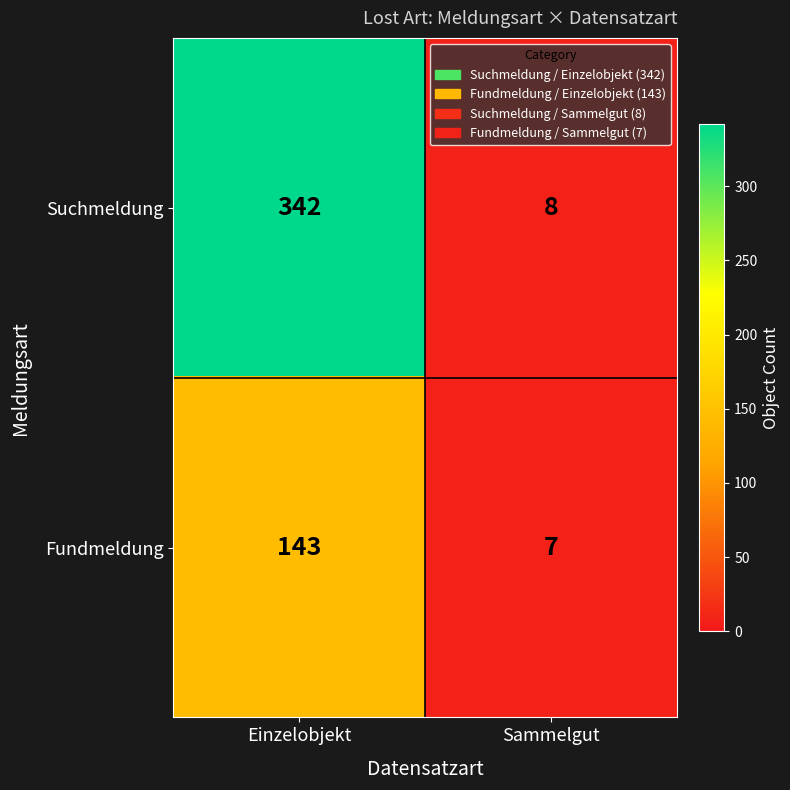

List the series in order of their peak value, highest first.

Suchmeldung, Fundmeldung